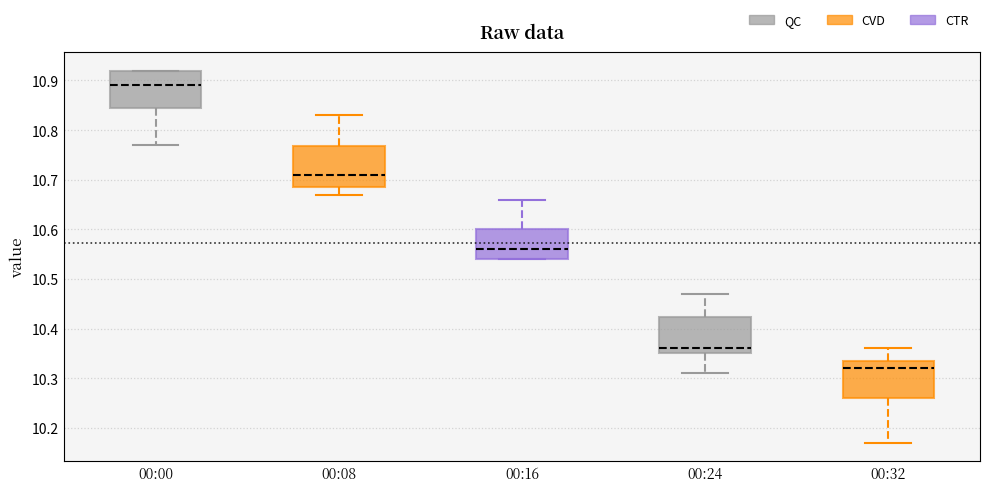

Reading left to right, read every box against the y-axis: the position of its median line, the range the box covers, and the ends of its whiskers. The values are not printed on the chart, so give them approximately, as read against the axis.

00:00: median 10.89, box 10.85 to 10.92, whiskers 10.77 to 10.92
00:08: median 10.71, box 10.69 to 10.77, whiskers 10.67 to 10.83
00:16: median 10.56, box 10.54 to 10.60, whiskers 10.54 to 10.66
00:24: median 10.36, box 10.35 to 10.42, whiskers 10.31 to 10.47
00:32: median 10.32, box 10.26 to 10.34, whiskers 10.17 to 10.36